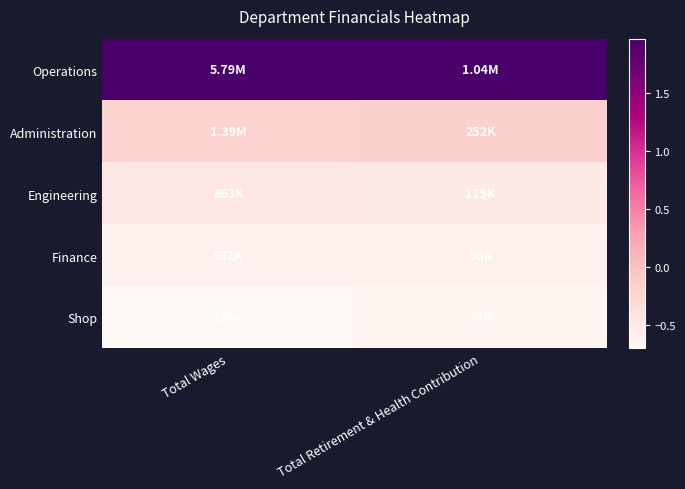

Reading left to right, transcribe all the data shown in this chart.

Operations: Total Wages=2.0	Total Retirement & Health Contribution=2.0
Administration: Total Wages=-0.2	Total Retirement & Health Contribution=-0.2
Engineering: Total Wages=-0.5	Total Retirement & Health Contribution=-0.5
Finance: Total Wages=-0.6	Total Retirement & Health Contribution=-0.6
Shop: Total Wages=-0.7	Total Retirement & Health Contribution=-0.7